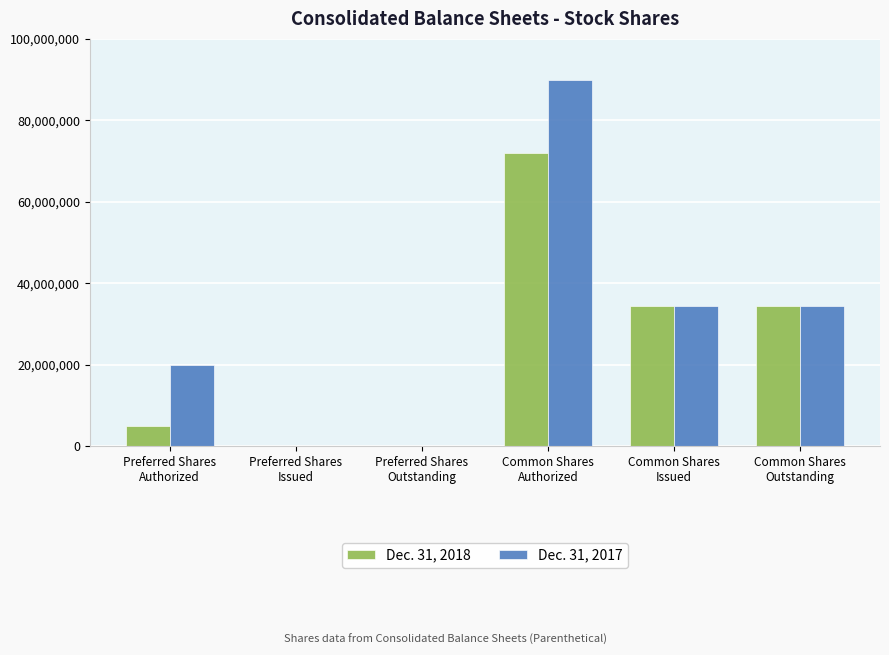

The value of Dec. 31, 2018 at Preferred Shares
Outstanding is 38862006. True or false?

False